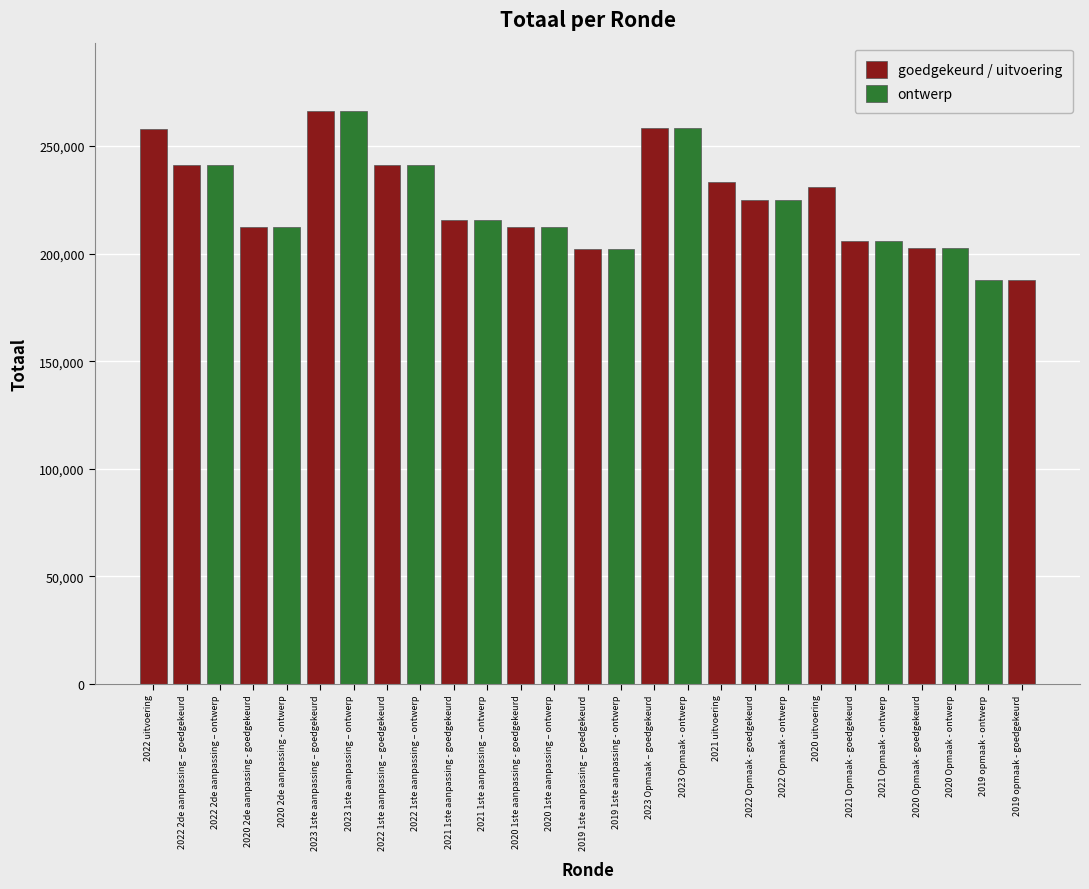

List the labels in order of value, smallest first.

2019 opmaak - ontwerp, 2019 opmaak - goedgekeurd, 2019 1ste aanpassing – goedgekeurd, 2019 1ste aanpassing - ontwerp, 2020 Opmaak - goedgekeurd, 2020 Opmaak - ontwerp, 2021 Opmaak - goedgekeurd, 2021 Opmaak - ontwerp, 2020 2de aanpassing - goedgekeurd, 2020 2de aanpassing - ontwerp, 2020 1ste aanpassing - goedgekeurd, 2020 1ste aanpassing – ontwerp, 2021 1ste aanpassing - goedgekeurd, 2021 1ste aanpassing – ontwerp, 2022 Opmaak - goedgekeurd, 2022 Opmaak - ontwerp, 2020 uitvoering, 2021 uitvoering, 2022 2de aanpassing – goedgekeurd, 2022 2de aanpassing – ontwerp, 2022 1ste aanpassing – goedgekeurd, 2022 1ste aanpassing – ontwerp, 2022 uitvoering, 2023 Opmaak – goedgekeurd, 2023 Opmaak - ontwerp, 2023 1ste aanpassing – goedgekeurd, 2023 1ste aanpassing – ontwerp